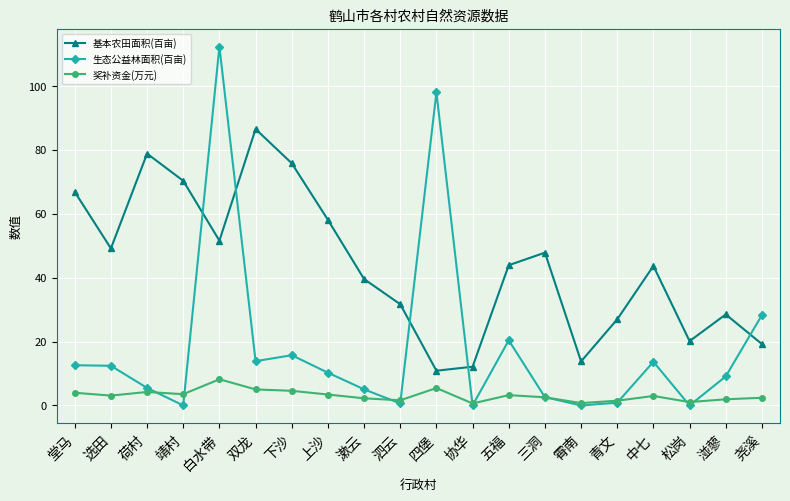

Is this an area chart (filled region under the line)?

No